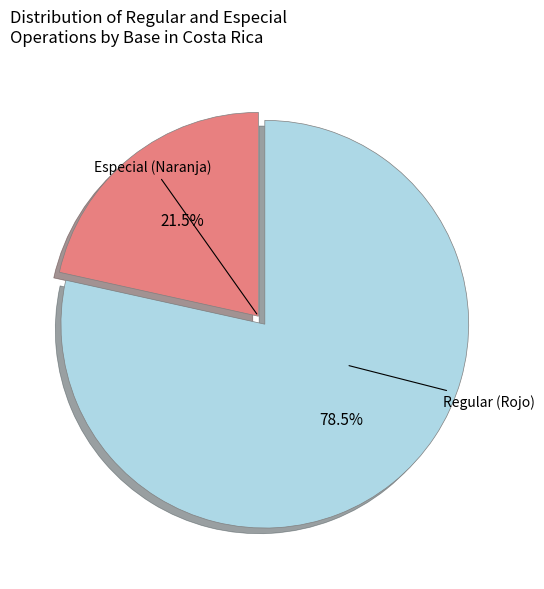

Is there any slice that represents more than half of the pie?

Yes